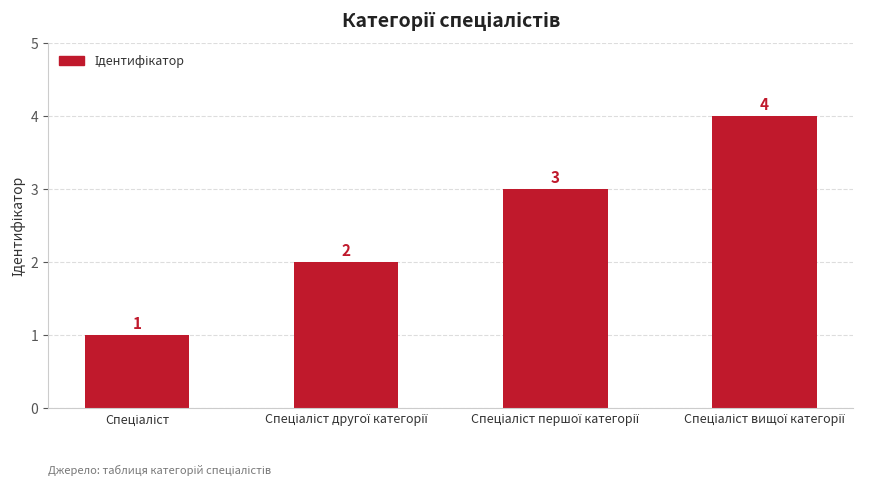

What is the value of the 4th bar from the left?

4